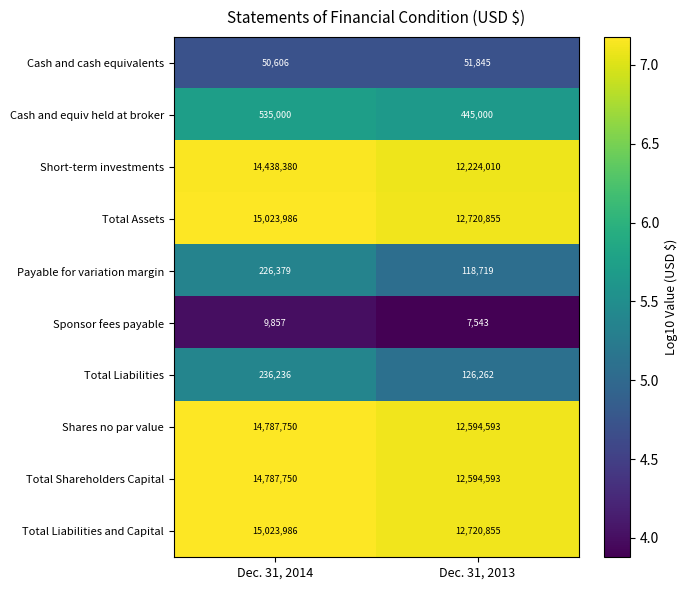

At which category is the sum across all series the highest?

Dec. 31, 2014